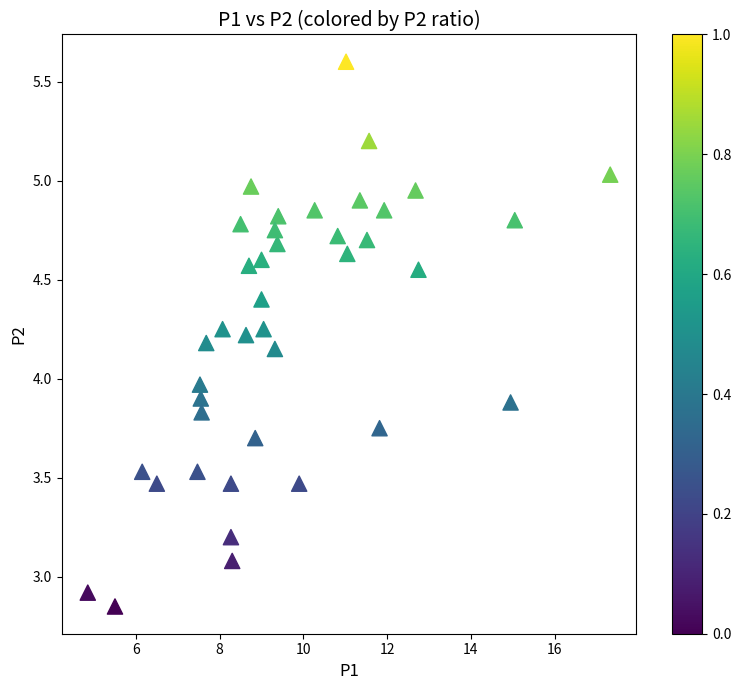

What is the range of X values (max minus min)?

12.5